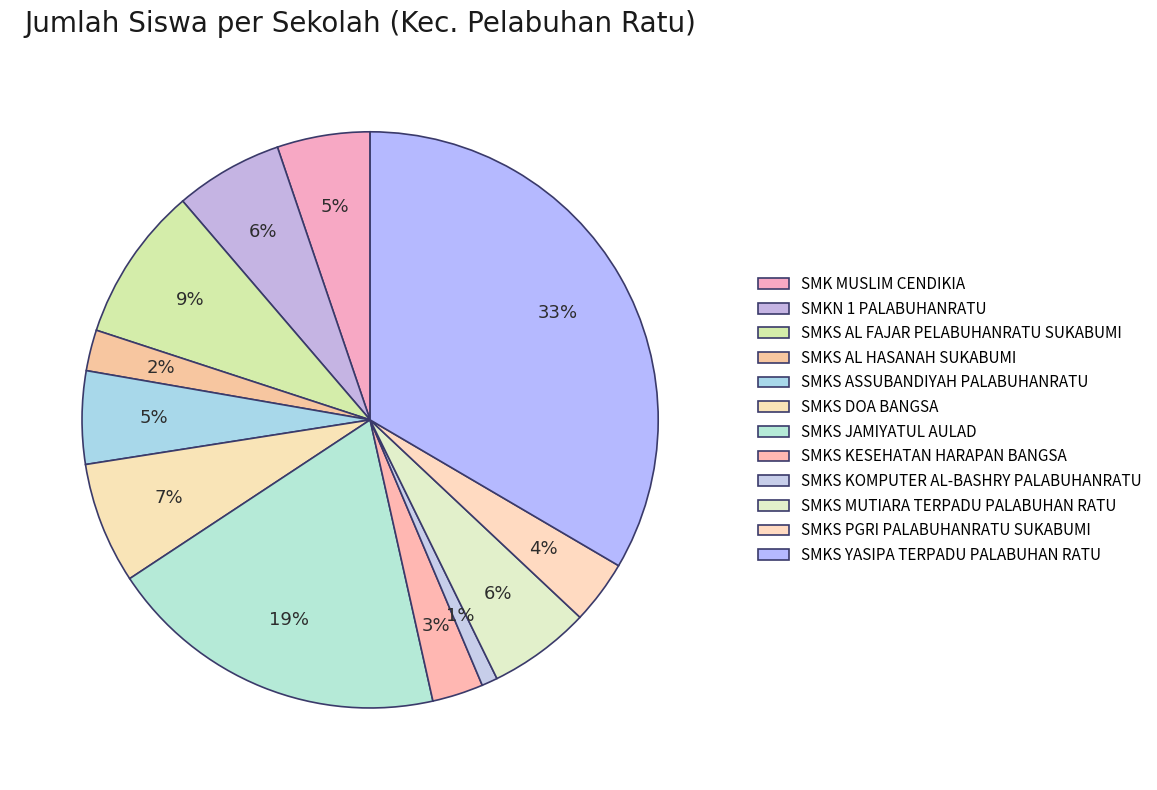

Approximately how many times larger is the value at SMKS YASIPA TERPADU PALABUHAN RATU compared to SMKS AL HASANAH SUKABUMI?

14.5